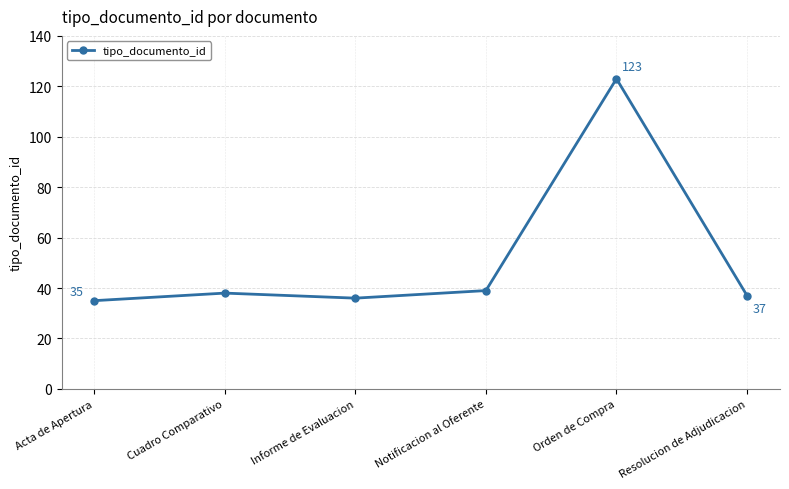

Reading left to right, transcribe all the data shown in this chart.

Acta de Apertura=35	Cuadro Comparativo=38	Informe de Evaluacion=36	Notificacion al Oferente=39	Orden de Compra=123	Resolucion de Adjudicacion=37